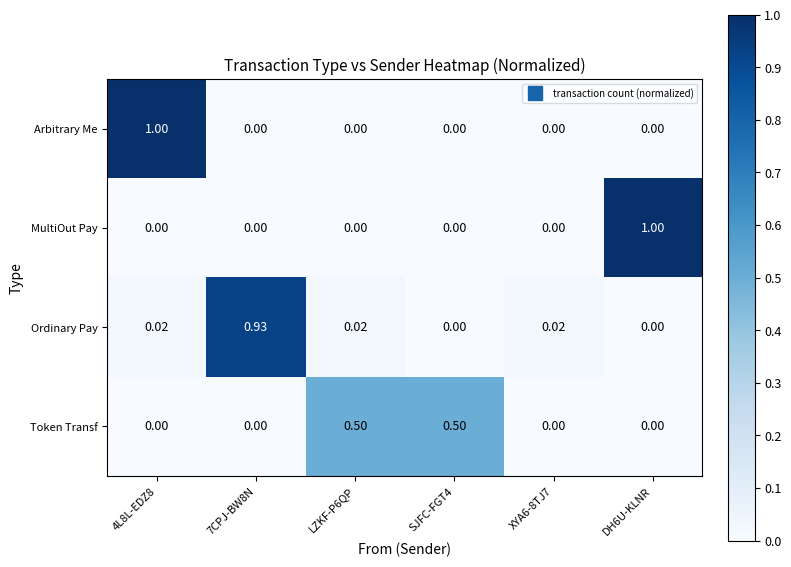

How many series are shown in this chart?

4